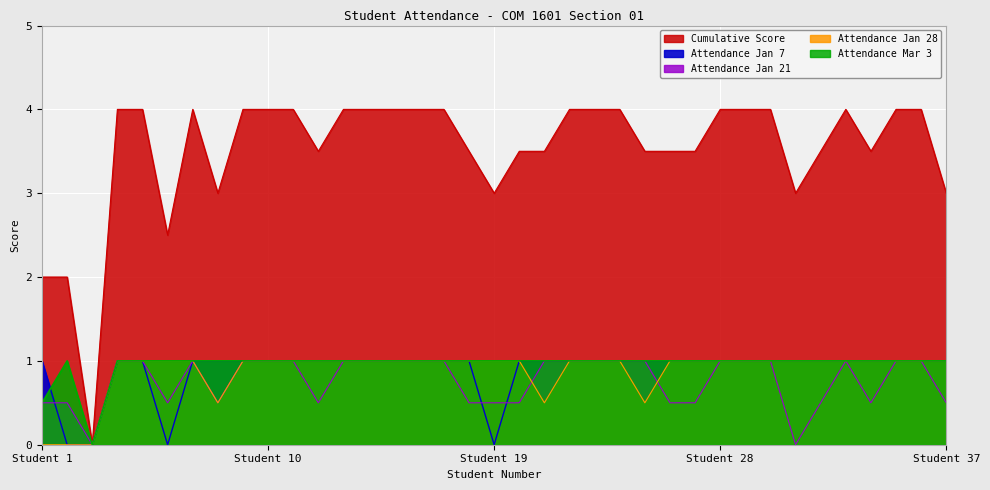

Reading left to right, extract all data points from this chart.

Attendance Jan 7: 1.0	0.0	0.0	1.0	1.0	0.0	1.0	1.0	1.0	1.0	1.0	1.0	1.0	1.0	1.0	1.0	1.0	1.0	0.0	1.0	1.0	1.0	1.0	1.0	1.0	1.0	1.0	1.0	1.0	1.0	1.0	1.0	1.0	1.0	1.0	1.0	1.0
Attendance Jan 21: 0.5	0.5	0.0	1.0	1.0	0.5	1.0	0.5	1.0	1.0	1.0	0.5	1.0	1.0	1.0	1.0	1.0	0.5	0.5	0.5	1.0	1.0	1.0	1.0	1.0	0.5	0.5	1.0	1.0	1.0	0.0	0.5	1.0	0.5	1.0	1.0	0.5
Attendance Jan 28: 0.0	0.0	0.0	1.0	1.0	1.0	1.0	0.5	1.0	1.0	1.0	1.0	1.0	1.0	1.0	1.0	1.0	1.0	1.0	1.0	0.5	1.0	1.0	1.0	0.5	1.0	1.0	1.0	1.0	1.0	1.0	1.0	1.0	1.0	1.0	1.0	1.0
Attendance Mar 3: 0.5	1.0	0.0	1.0	1.0	1.0	1.0	1.0	1.0	1.0	1.0	1.0	1.0	1.0	1.0	1.0	1.0	1.0	1.0	1.0	1.0	1.0	1.0	1.0	1.0	1.0	1.0	1.0	1.0	1.0	1.0	1.0	1.0	1.0	1.0	1.0	1.0
Cumulative Score: 2.0	2.0	0.0	4.0	4.0	2.5	4.0	3.0	4.0	4.0	4.0	3.5	4.0	4.0	4.0	4.0	4.0	3.5	3.0	3.5	3.5	4.0	4.0	4.0	3.5	3.5	3.5	4.0	4.0	4.0	3.0	3.5	4.0	3.5	4.0	4.0	3.0